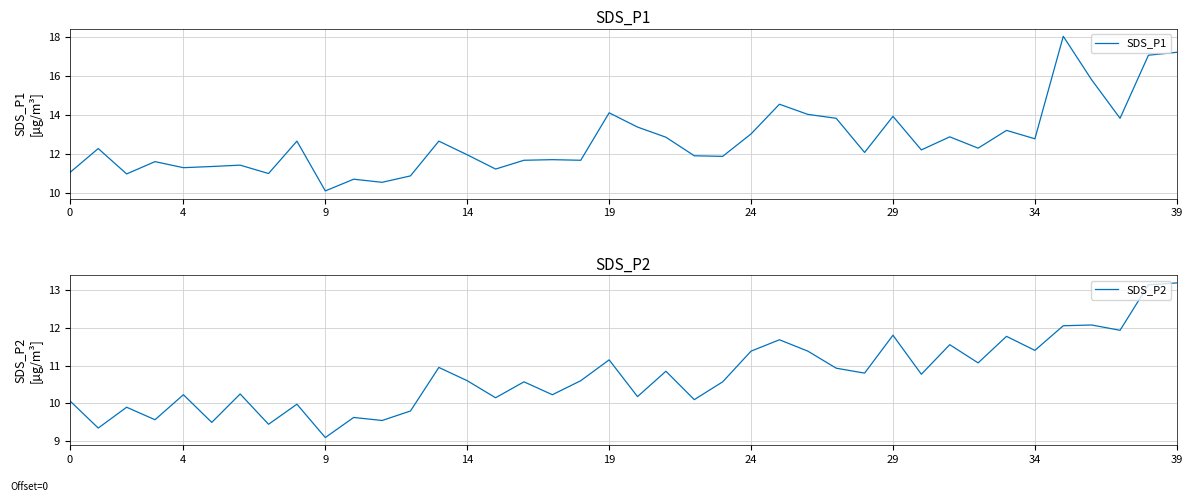

Is this an area chart (filled region under the line)?

No